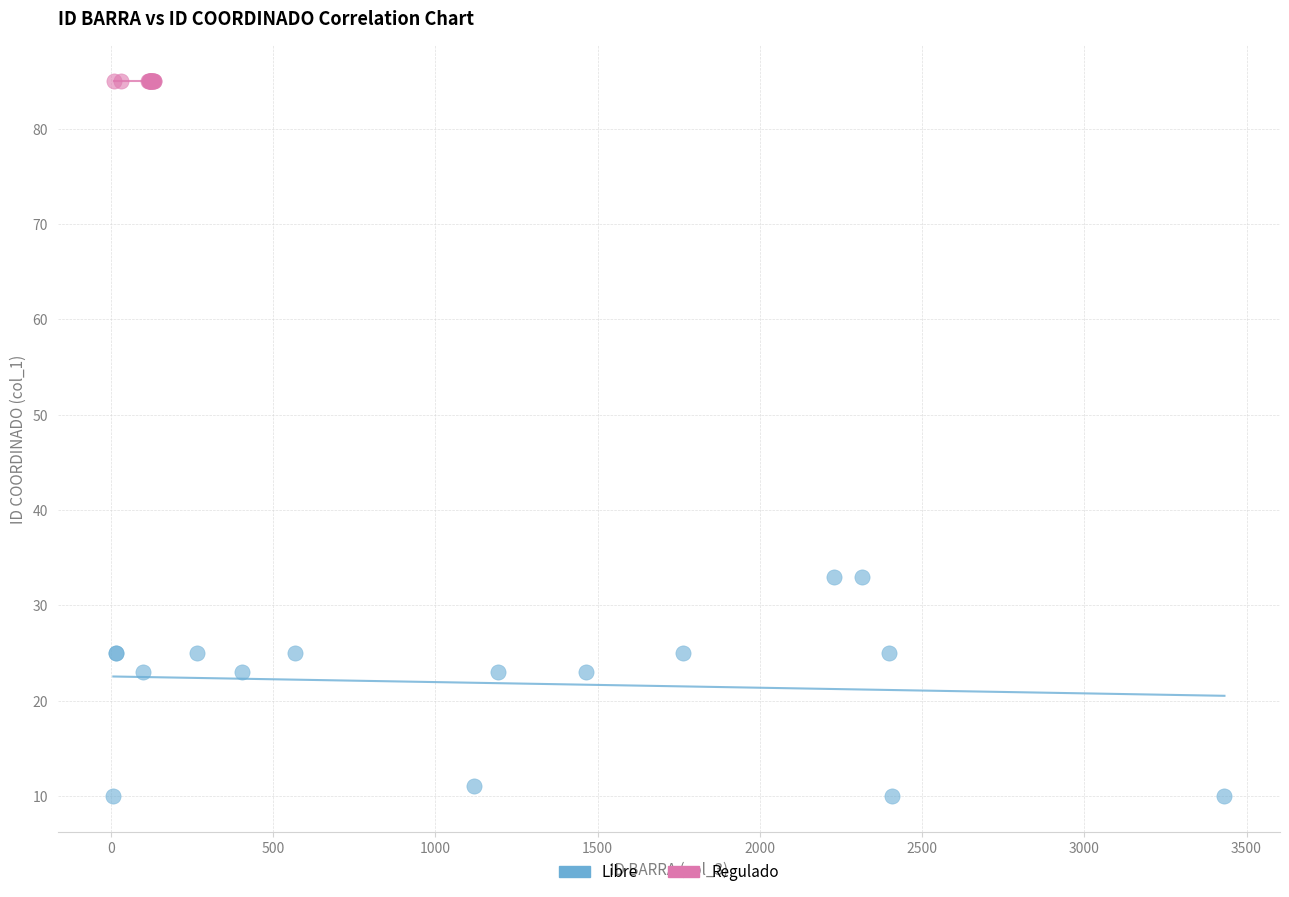

What are all the series names shown in the legend?

Libre, Regulado